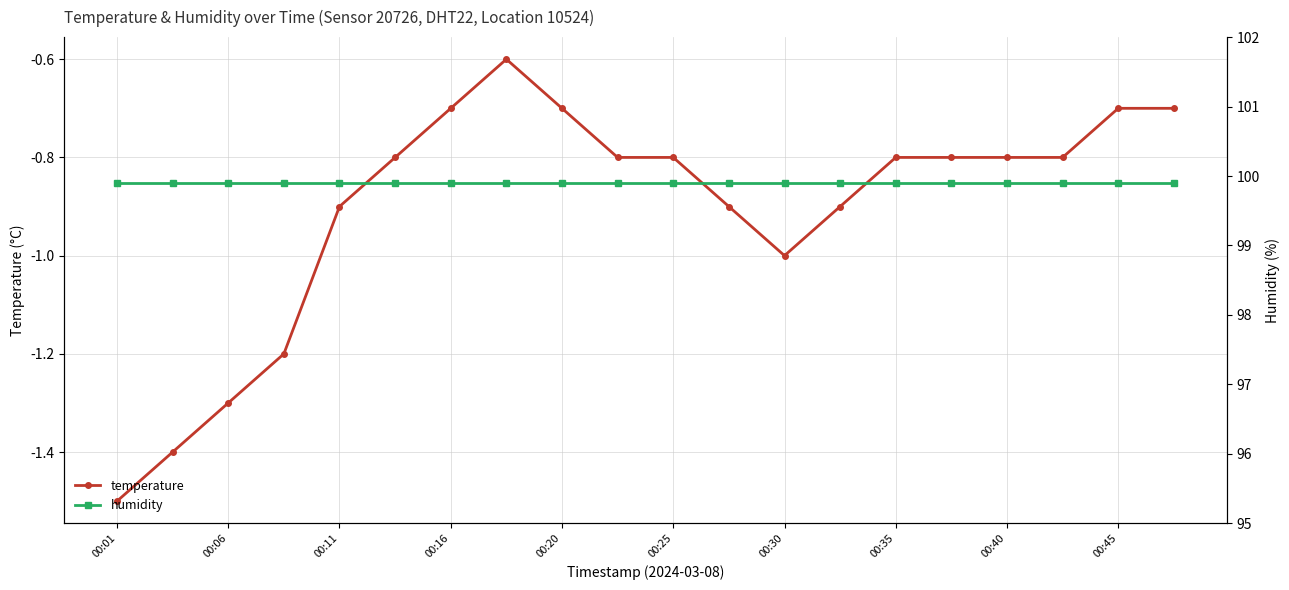

Is it true that temperature equals -0.5 at 17?

False